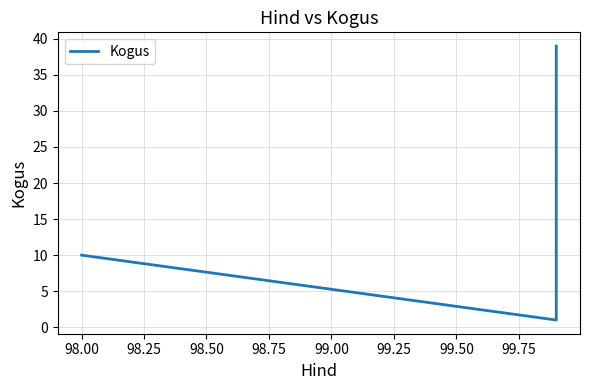

How many values are below 10?

1